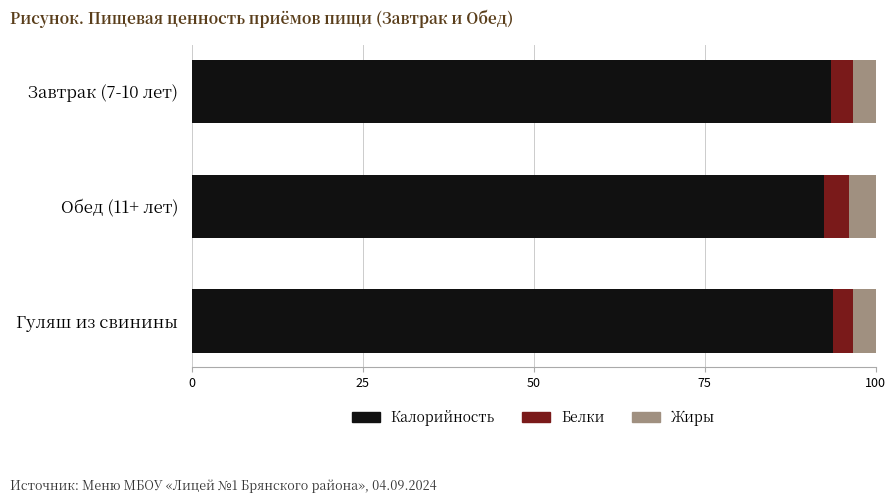

What is the minimum value for Калорийность?

92.5